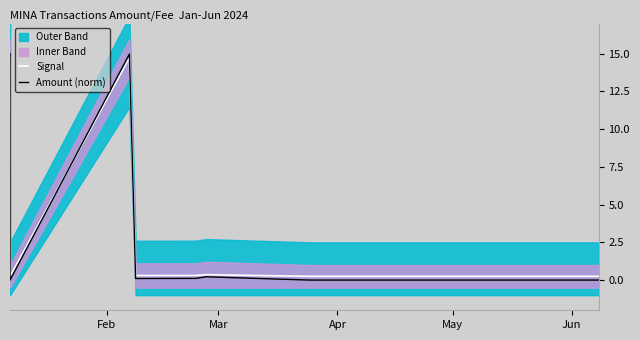

Between which two adjacent categories do Signal and Amount (norm) first intersect?

Feb and Mar